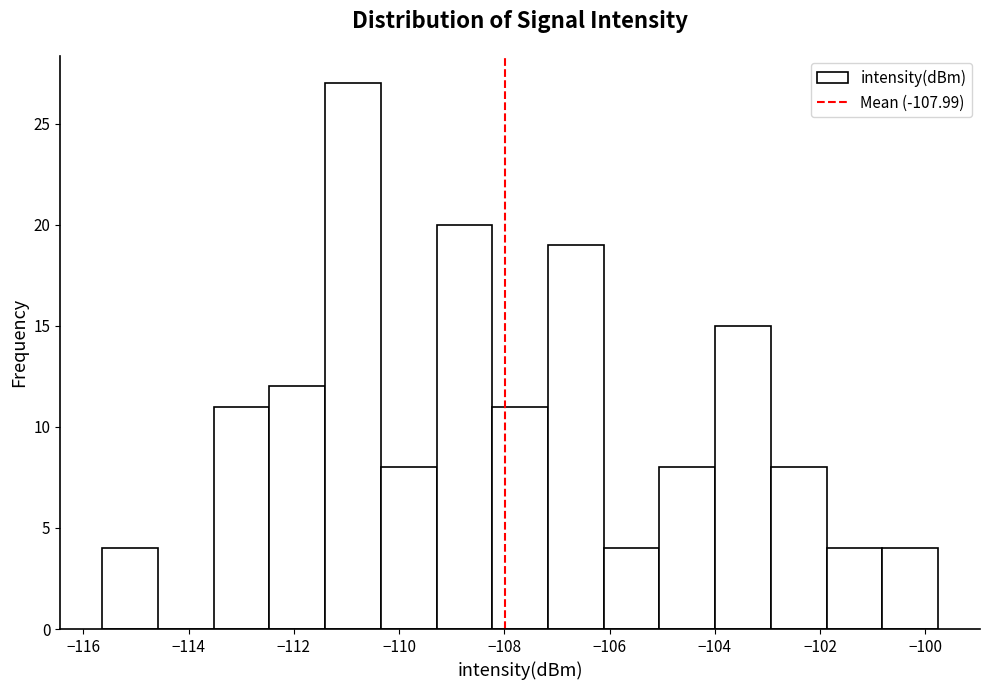

Reading left to right, transcribe this chart: for each bar, give the range it covers on the x-axis and its height. Neither the bar edges nor the heights are printed on the chart, so give them approximately, as read against the axes.

-115.6 to -114.6: 4
-114.6 to -113.6: 0
-113.6 to -112.4: 11
-112.4 to -111.4: 12
-111.4 to -110.4: 27
-110.4 to -109.2: 8
-109.2 to -108.2: 20
-108.2 to -107.2: 11
-107.2 to -106.2: 19
-106.2 to -105.0: 4
-105.0 to -104.0: 8
-104.0 to -103.0: 15
-103.0 to -101.8: 8
-101.8 to -100.8: 4
-100.8 to -99.8: 4